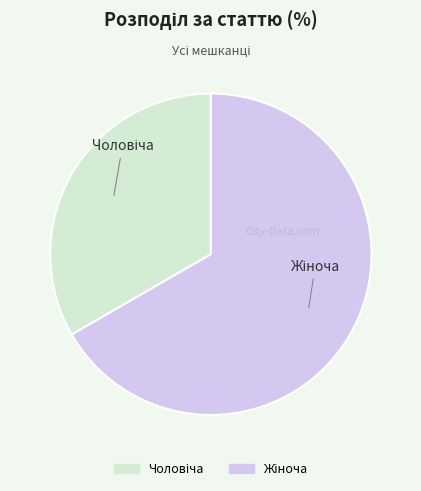

Is there any slice that represents more than half of the pie?

Yes